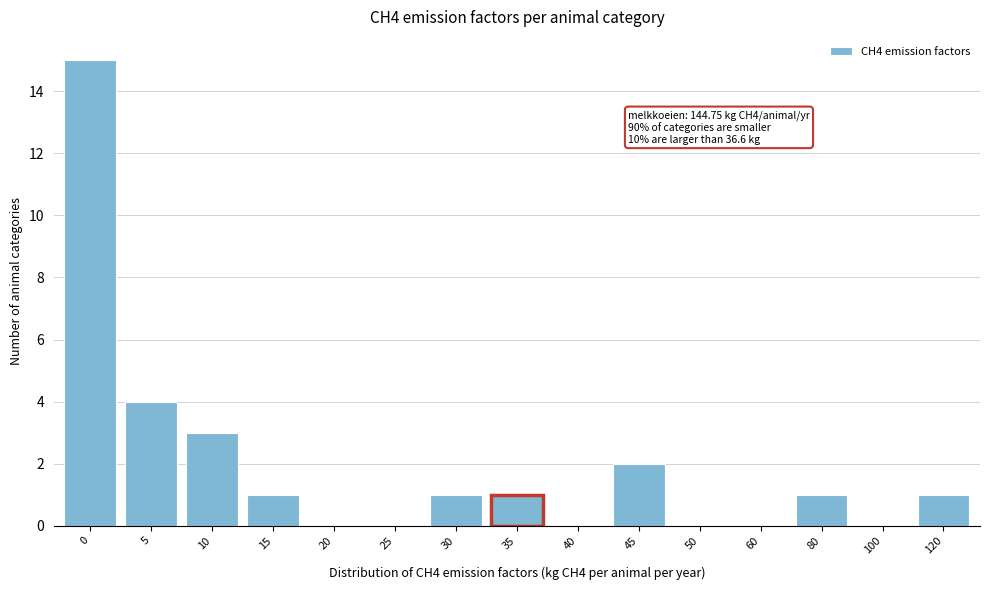

Reading left to right, list all the values displayed in this chart.

0=15	5=4	10=3	15=1	20=0	25=0	30=1	35=1	40=0	45=2	50=0	60=0	80=1	100=0	120=1